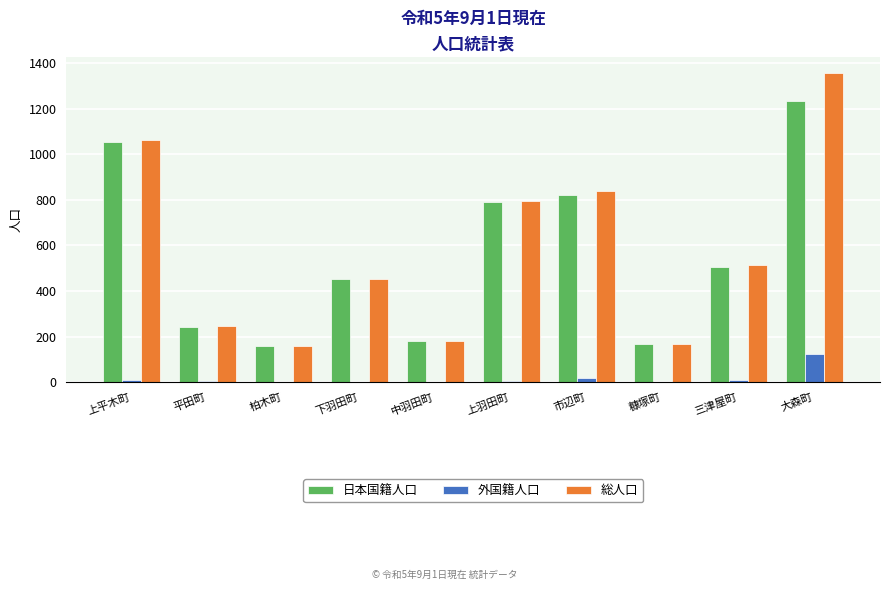

What is the greatest value displayed?

1357